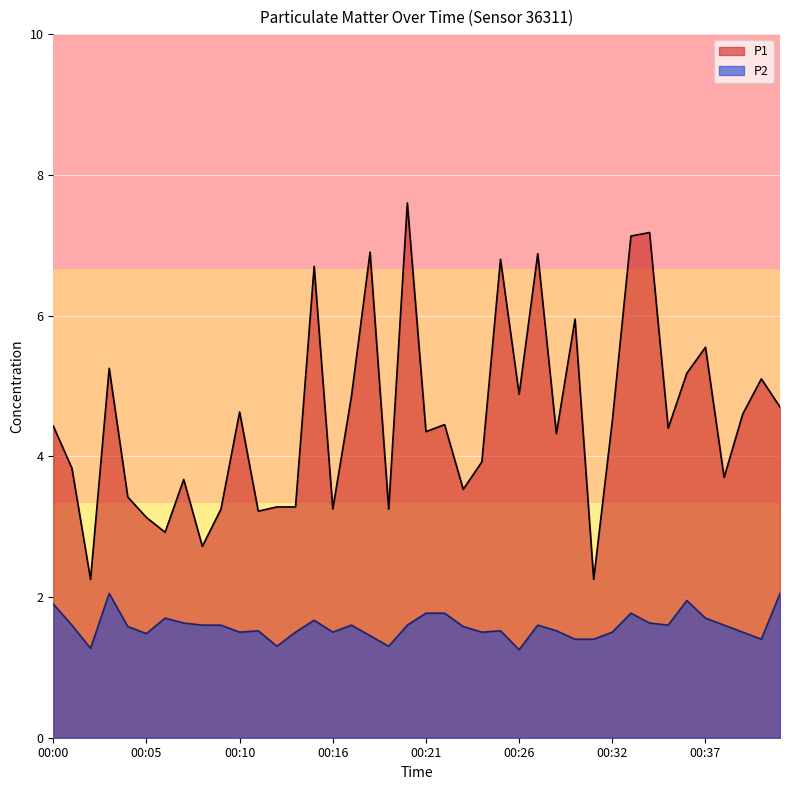

True or false: P2 and P1 intersect in this chart.

False